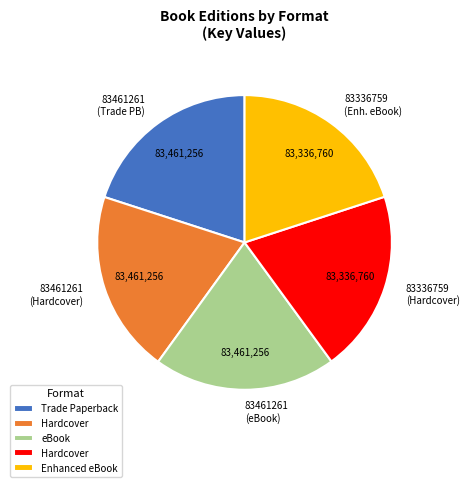

Is there any slice that represents more than half of the pie?

No